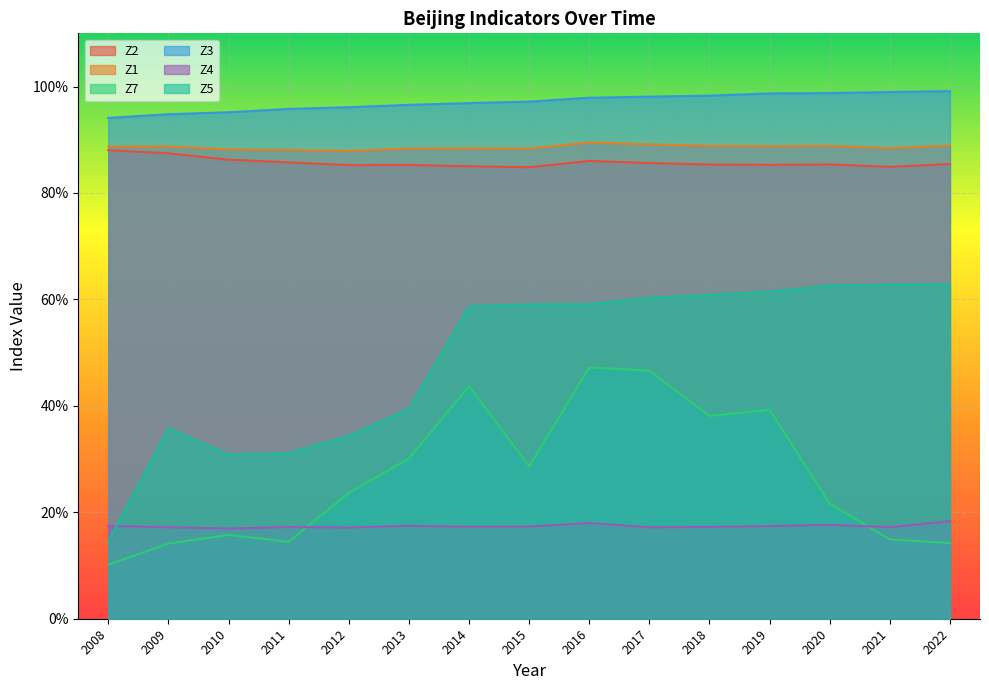

Is it true that Z1 equals 0.6 at 2021?

False